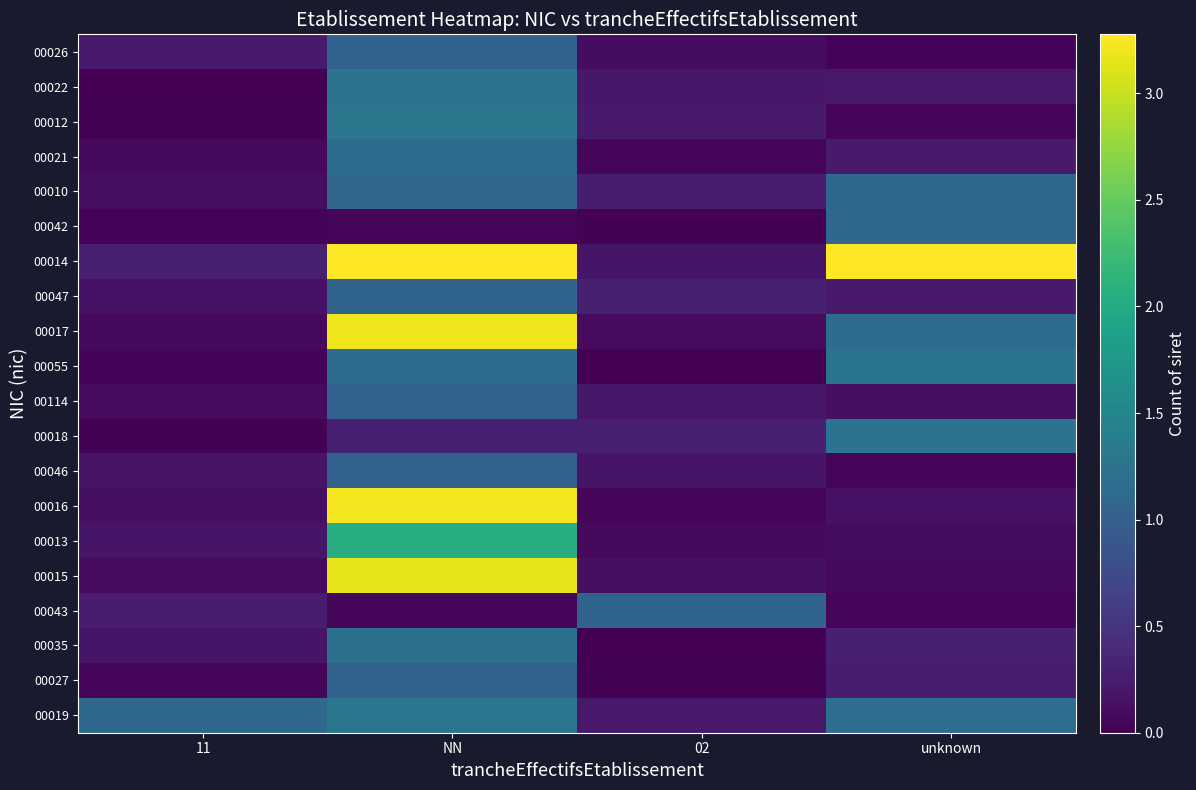

What is the greatest value displayed?

3.3